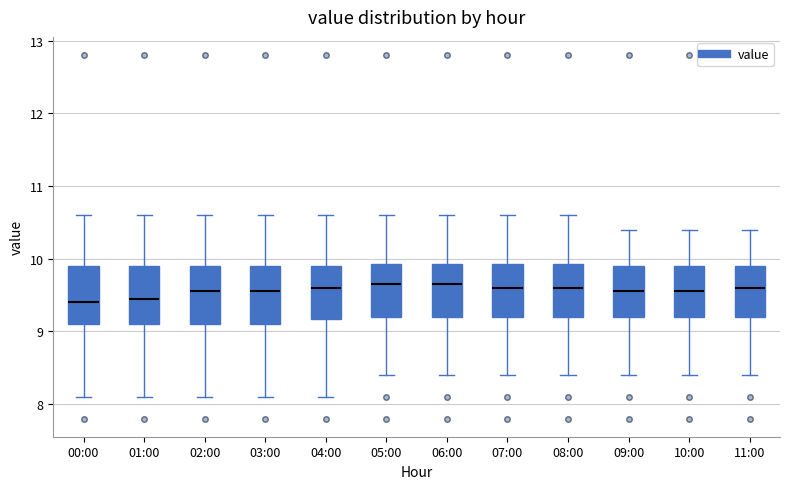

Reading left to right, transcribe this box plot: for each box, give where its median line is, the range the box spans, and where its two whiskers end, as read against the y-axis. The values are not printed on the chart, so give them approximately, as read against the axis.

00:00: median 9.4, box 9.1 to 9.9, whiskers 8.1 to 10.6
01:00: median 9.5, box 9.1 to 9.9, whiskers 8.1 to 10.6
02:00: median 9.6, box 9.1 to 9.9, whiskers 8.1 to 10.6
03:00: median 9.6, box 9.1 to 9.9, whiskers 8.1 to 10.6
04:00: median 9.6, box 9.2 to 9.9, whiskers 8.1 to 10.6
05:00: median 9.7, box 9.2 to 9.9, whiskers 8.4 to 10.6
06:00: median 9.7, box 9.2 to 9.9, whiskers 8.4 to 10.6
07:00: median 9.6, box 9.2 to 9.9, whiskers 8.4 to 10.6
08:00: median 9.6, box 9.2 to 9.9, whiskers 8.4 to 10.6
09:00: median 9.6, box 9.2 to 9.9, whiskers 8.4 to 10.4
10:00: median 9.6, box 9.2 to 9.9, whiskers 8.4 to 10.4
11:00: median 9.6, box 9.2 to 9.9, whiskers 8.4 to 10.4